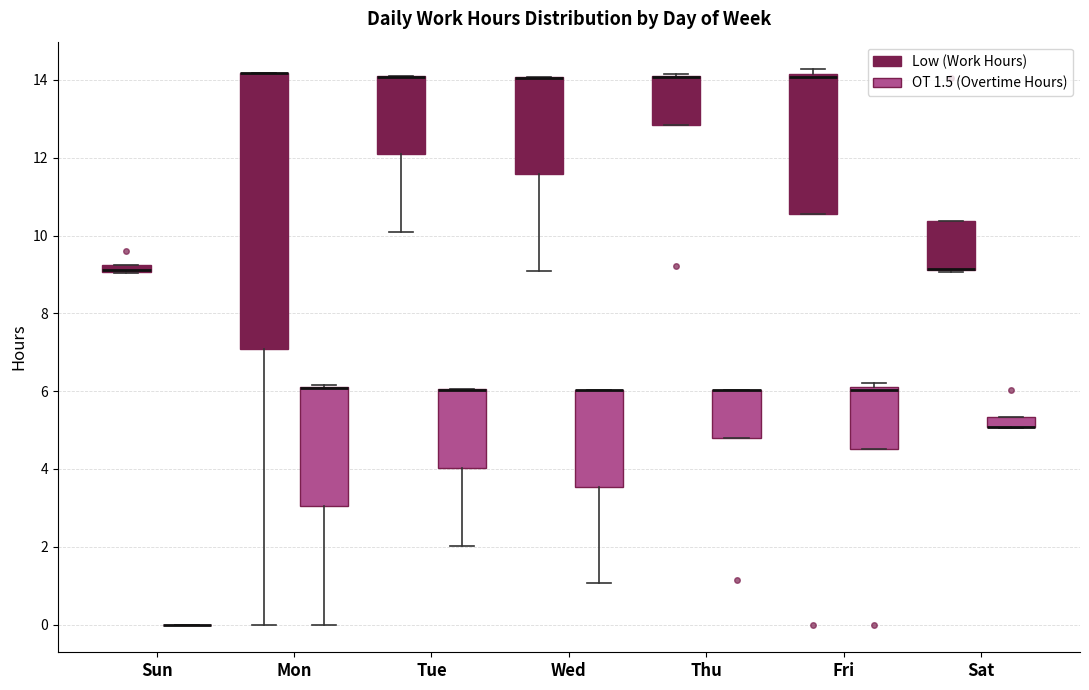

Which box is the tallest, from its lower edge to its upper edge?

Mon (Low (Work Hours))